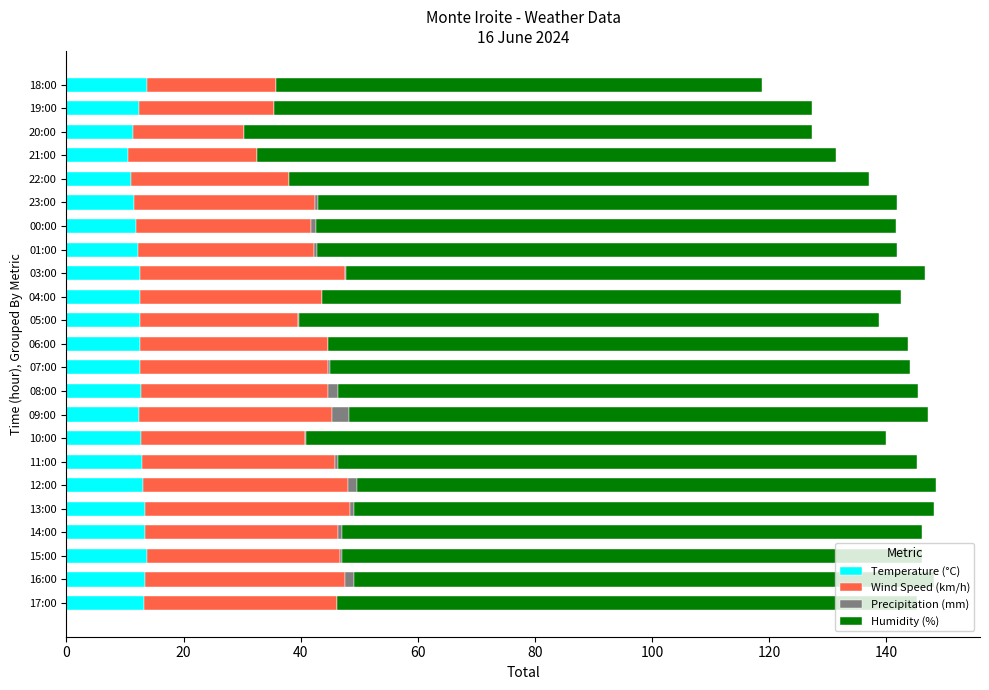

What is the total value across all series at 18:00?

118.8